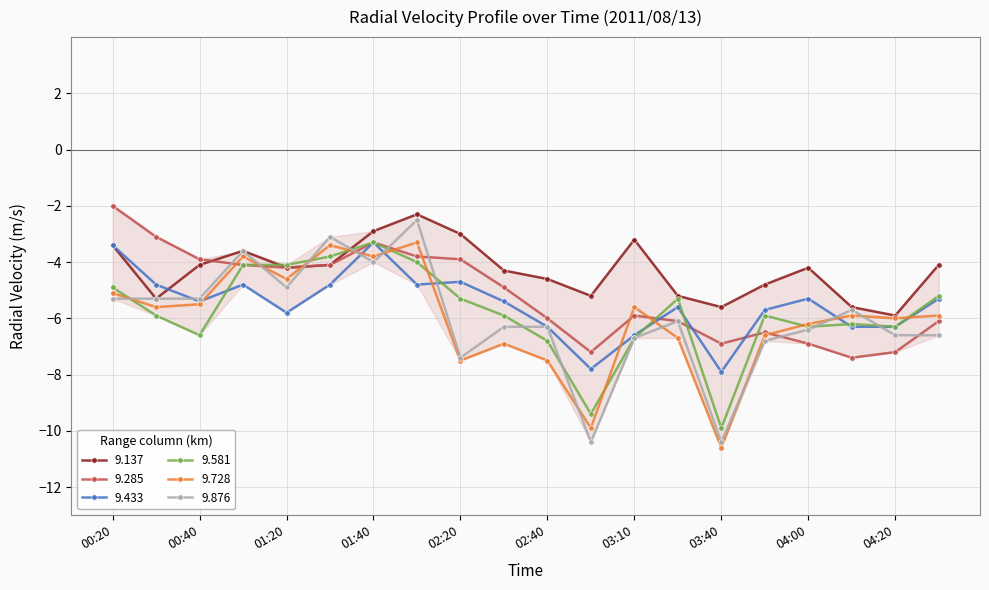

True or false: 9.728 has more than 0 interior local peaks.

True